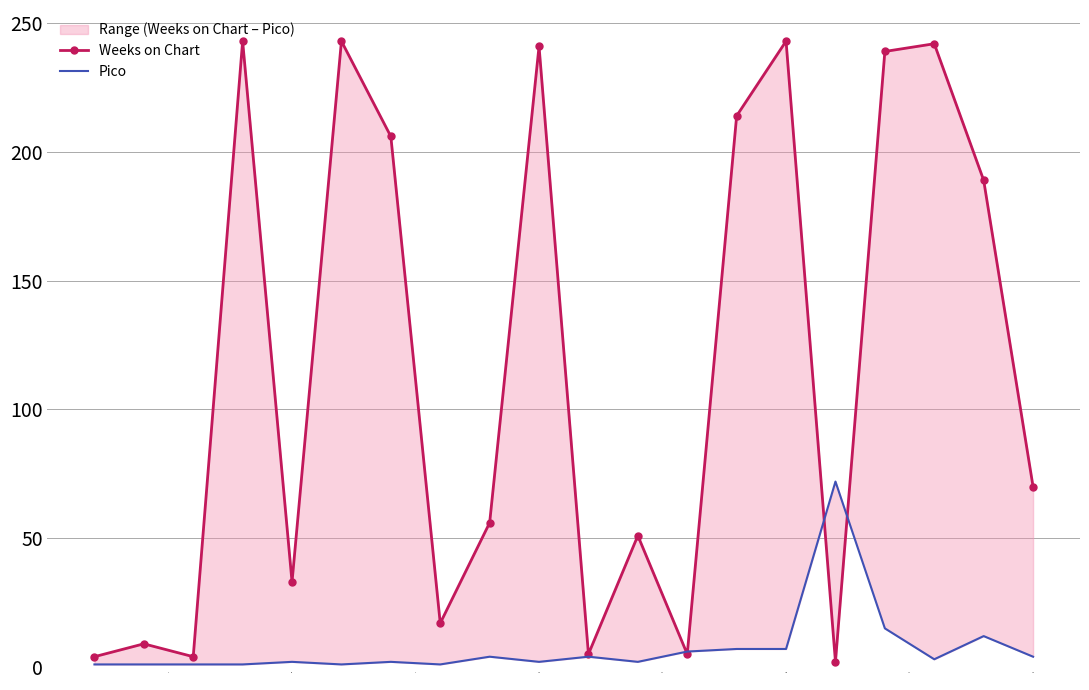

Reading right to left, list all the values displayed in this chart.

Weeks on Chart: 70	189	242	239	2	243	214	5	51	5	241	56	17	206	243	33	243	4	9	4
Pico: 4	12	3	15	72	7	7	6	2	4	2	4	1	2	1	2	1	1	1	1